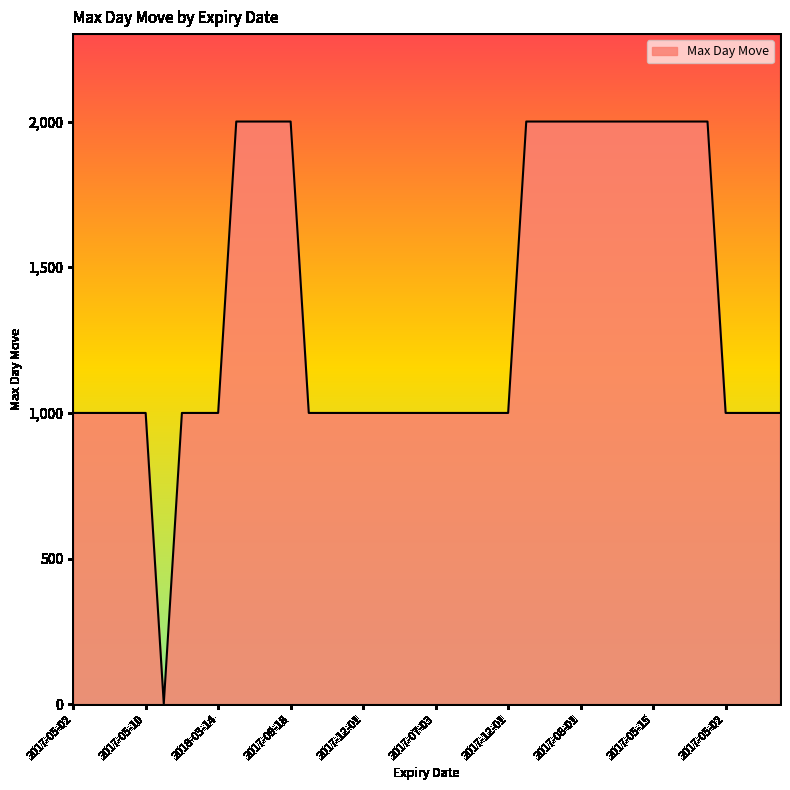

What is the difference between the maximum and minimum values?

1998